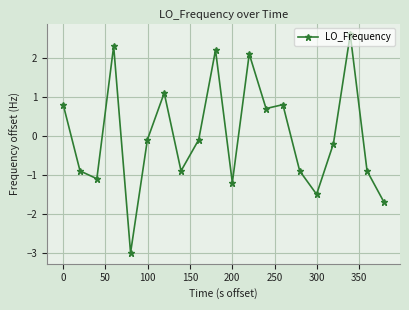

What is the value of the 5th point from the left?

-3.0